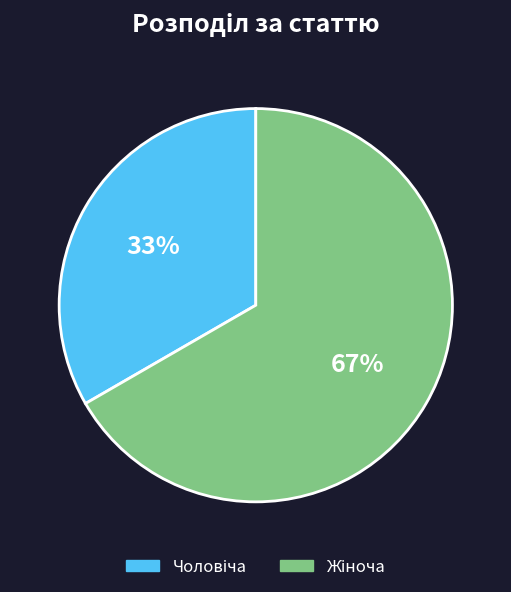

Does any single category account for the majority?

Yes